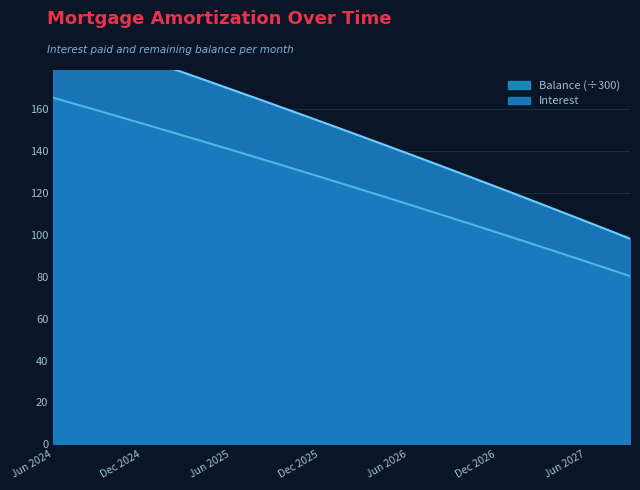

True or false: Interest and Balance cross at least once.

False